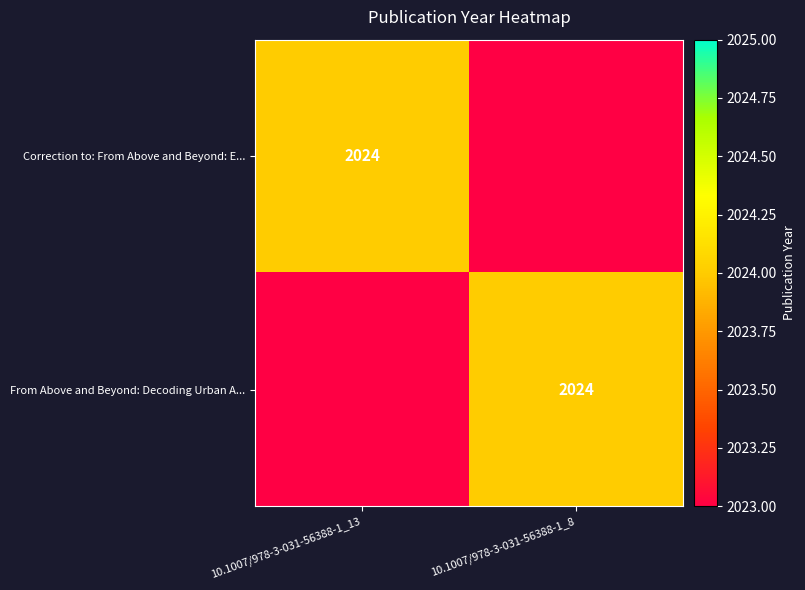

True or false: From Above and Beyond: Decoding Urban A... has a value of 2686 at 10.1007/978-3-031-56388-1_8.

False